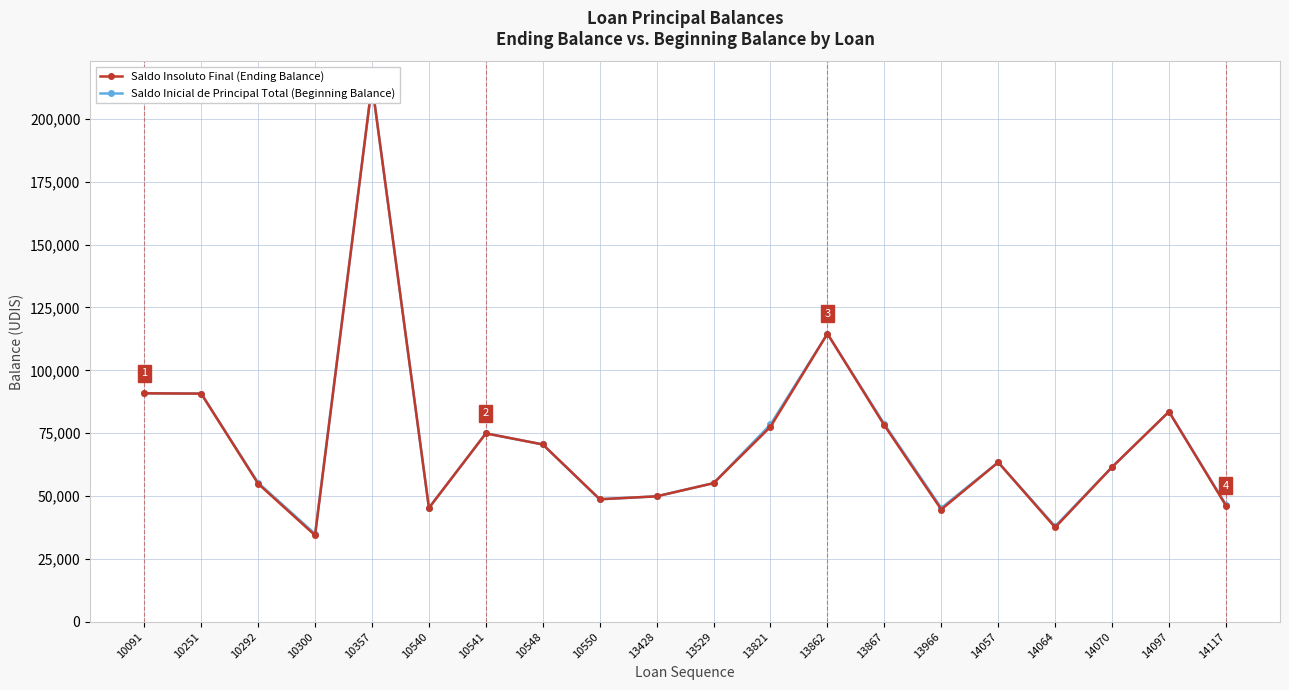

Which has a higher value, 13821 or 13966?

13821